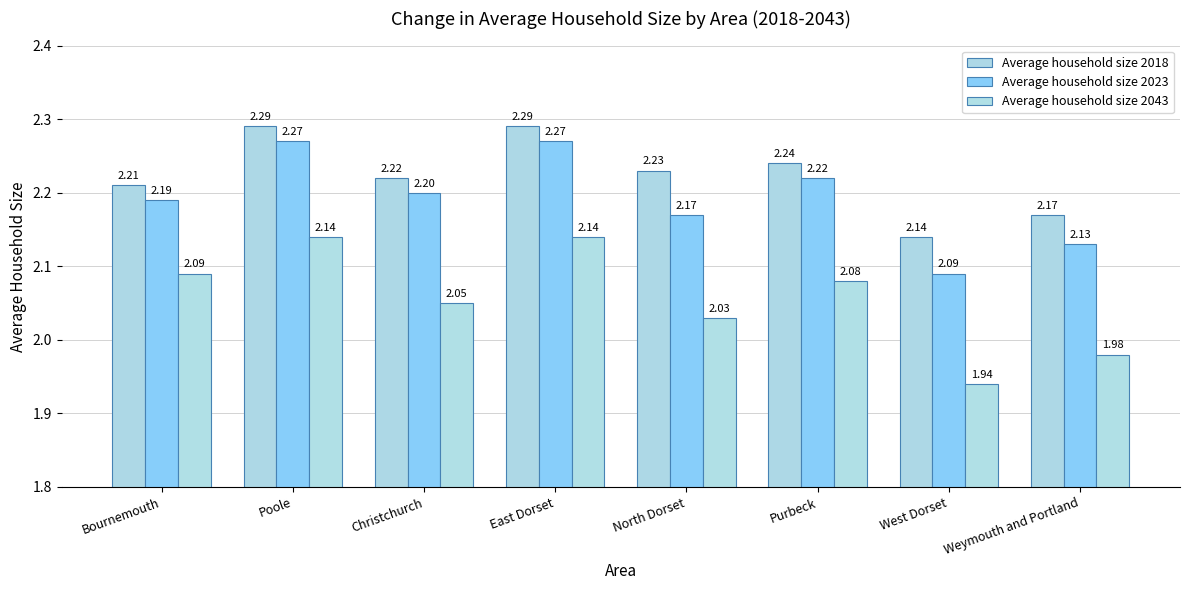

What is the value of the Average household size 2018 bar at the 3rd from the left?

2.2